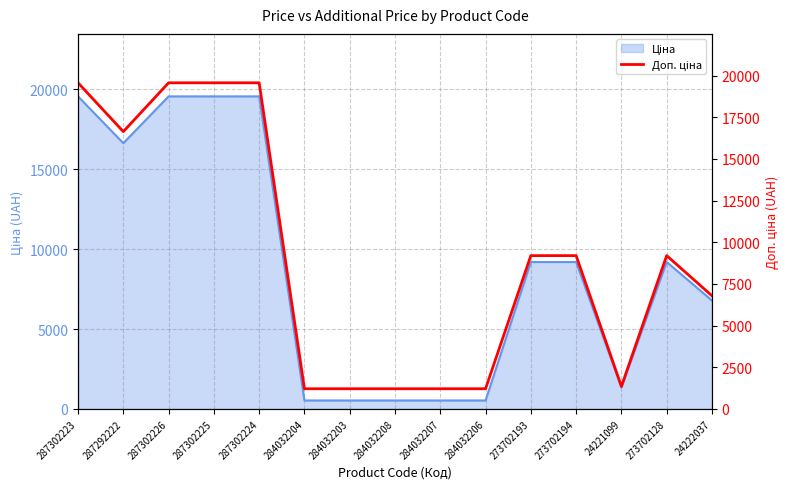

What is the smallest value displayed?

1210.7